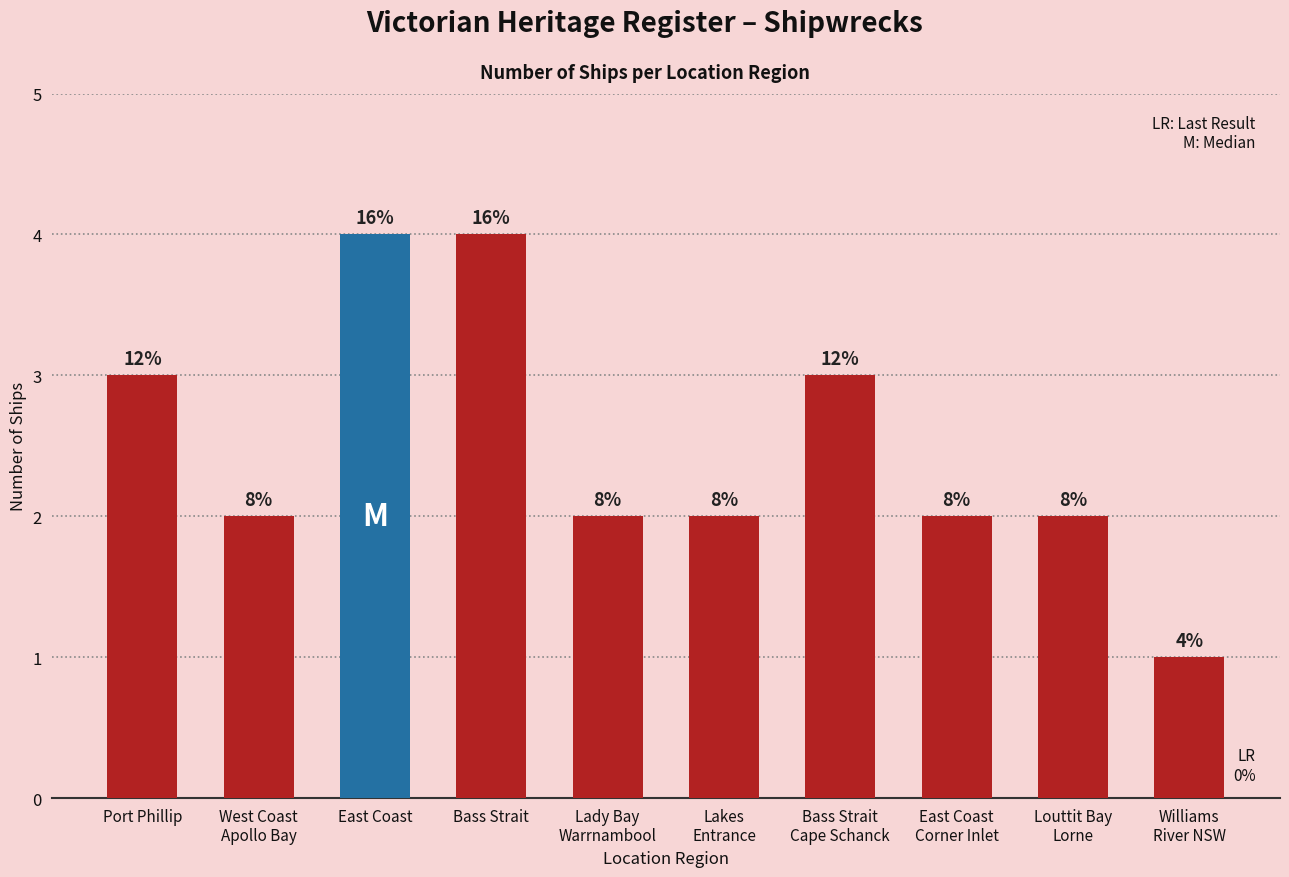

Where does the data first go above 2?

Port Phillip